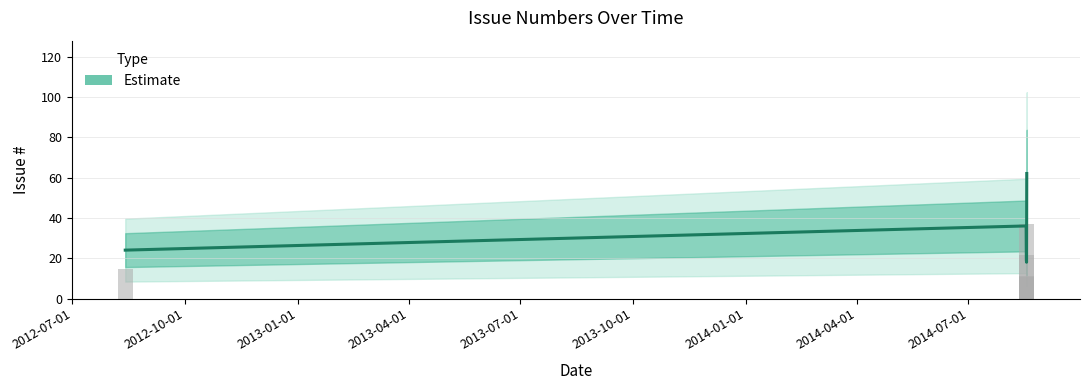

At which label is the value closest to 40?

2012-10-01